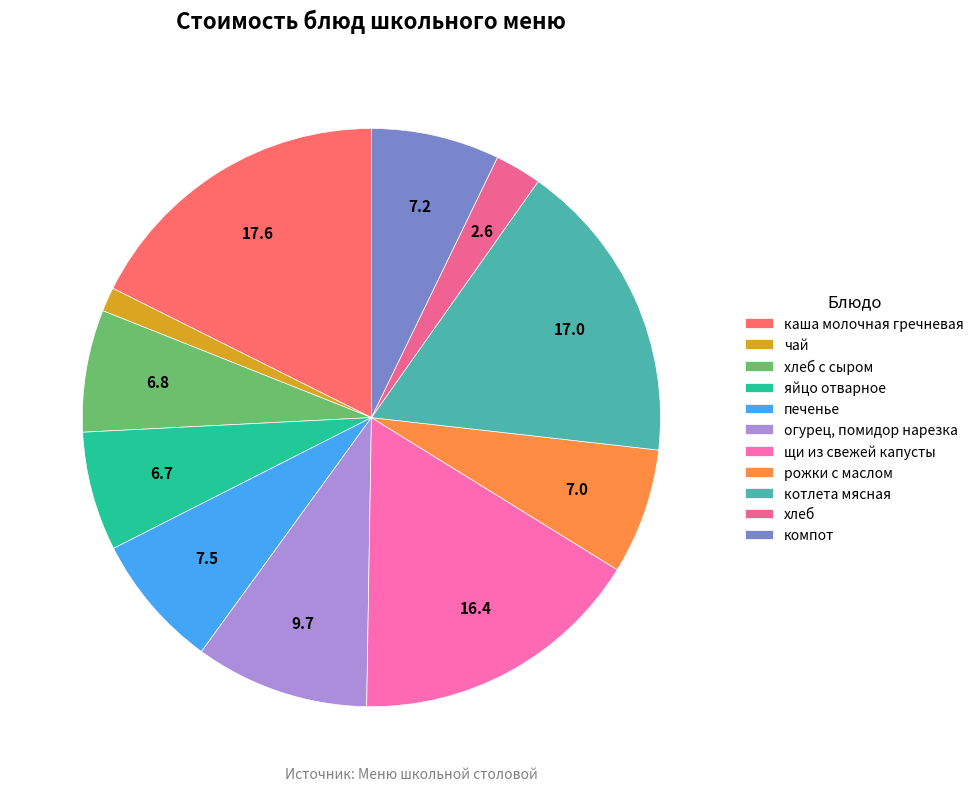

How many slices are in this pie chart?

11